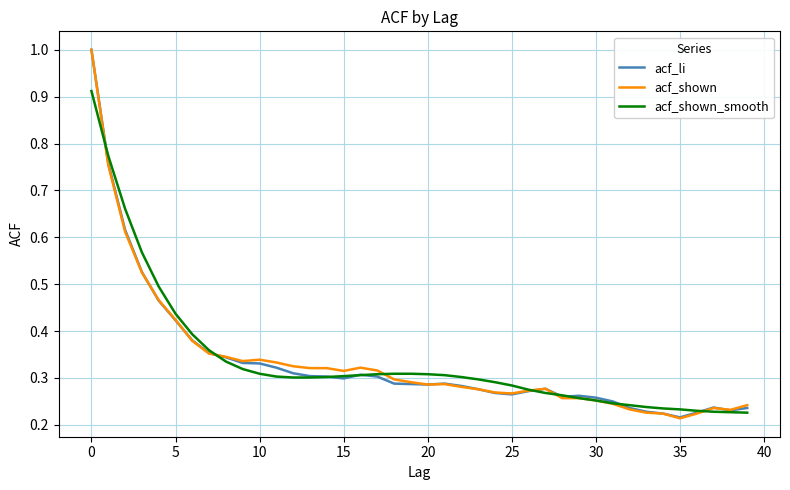

What is the maximum value shown in the chart?

1.0